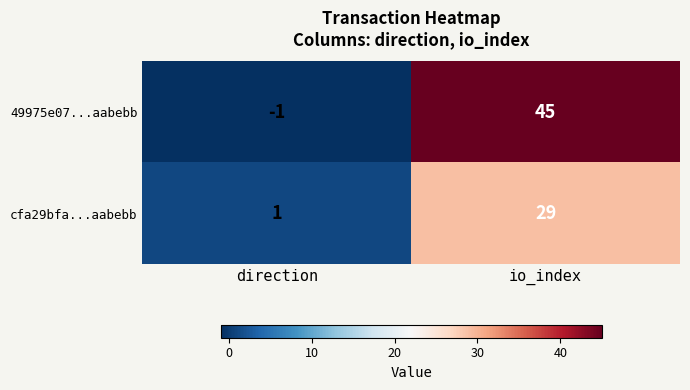

The value of cfa29bfa...aabebb at io_index is 45. True or false?

False